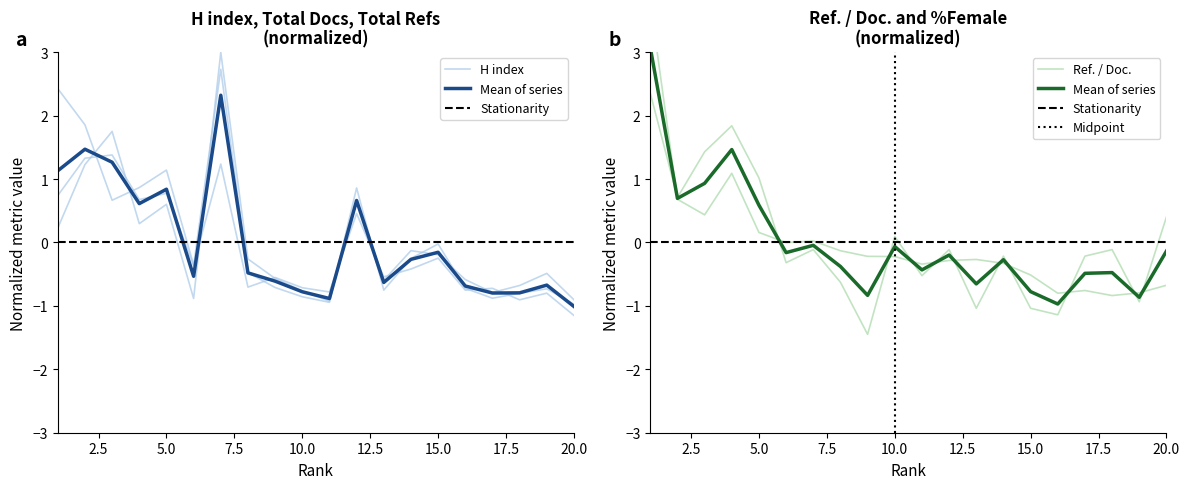

How many values in the %Female series exceed 0?

7